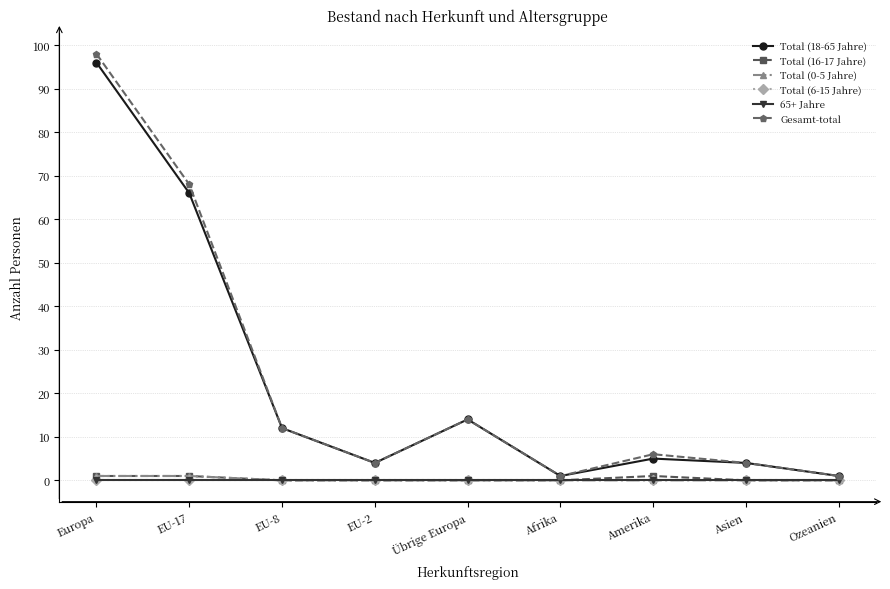

Where is the first local maximum for Total (16-17 Jahre)?

Amerika